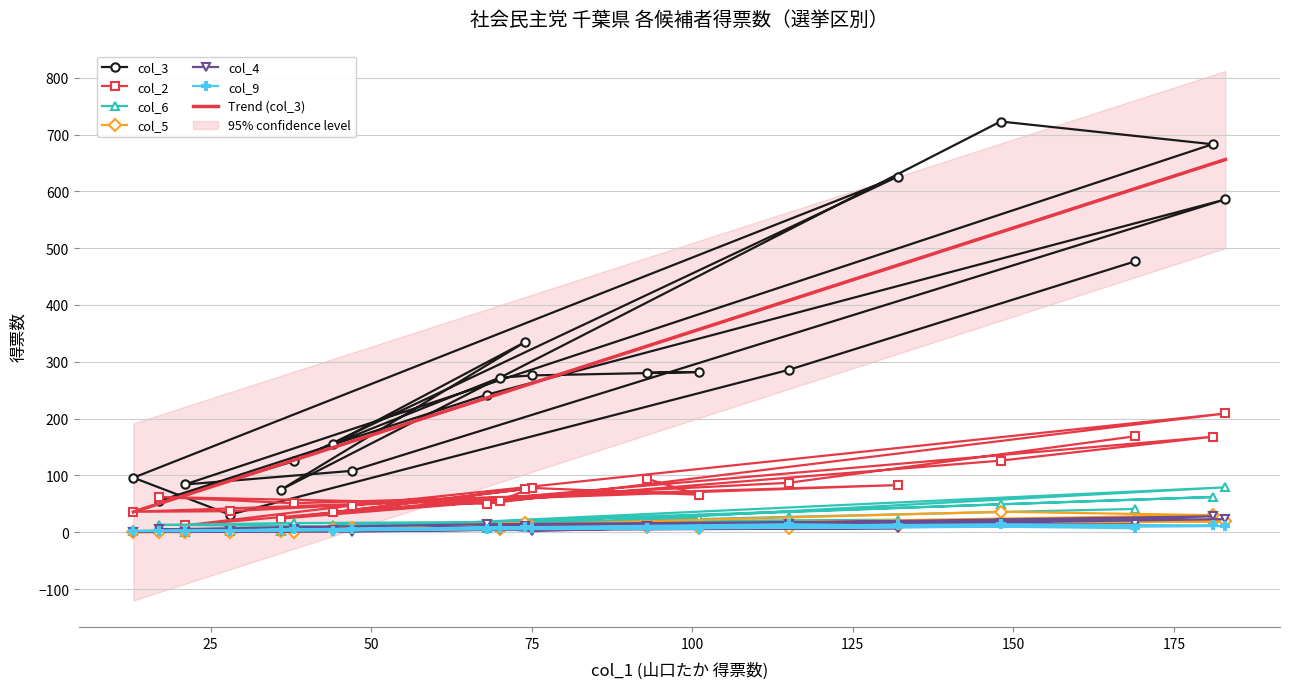

How many data points in col_2 are less than 66?

10